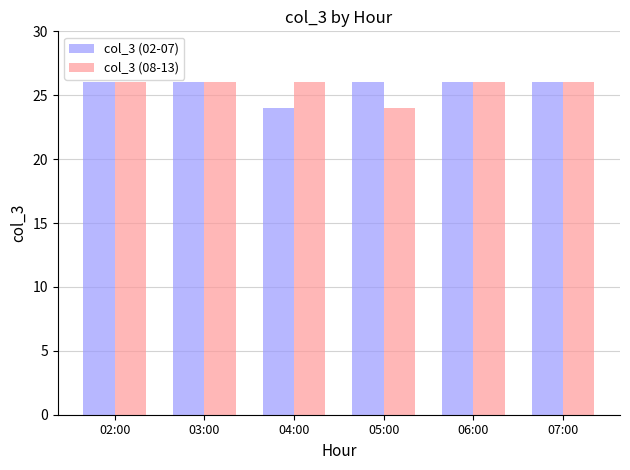

What is the label of the 5th bar from the right?

03:00